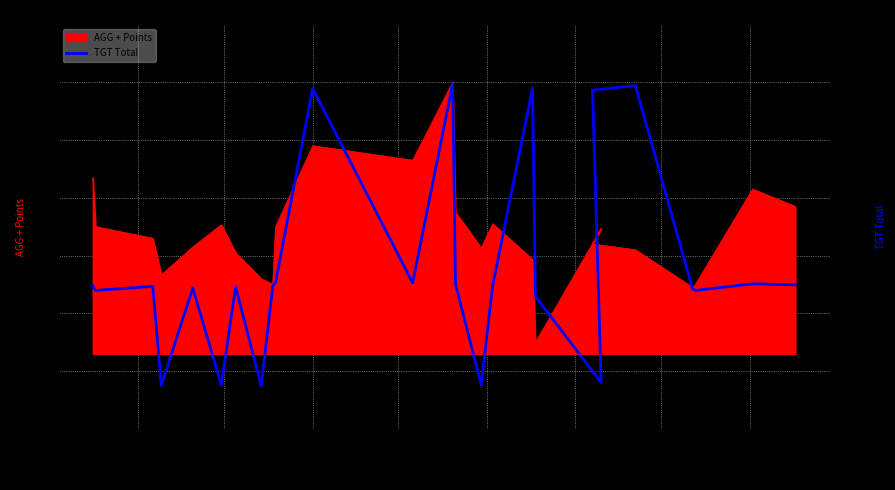

What is the difference between the maximum and minimum values?

597.0